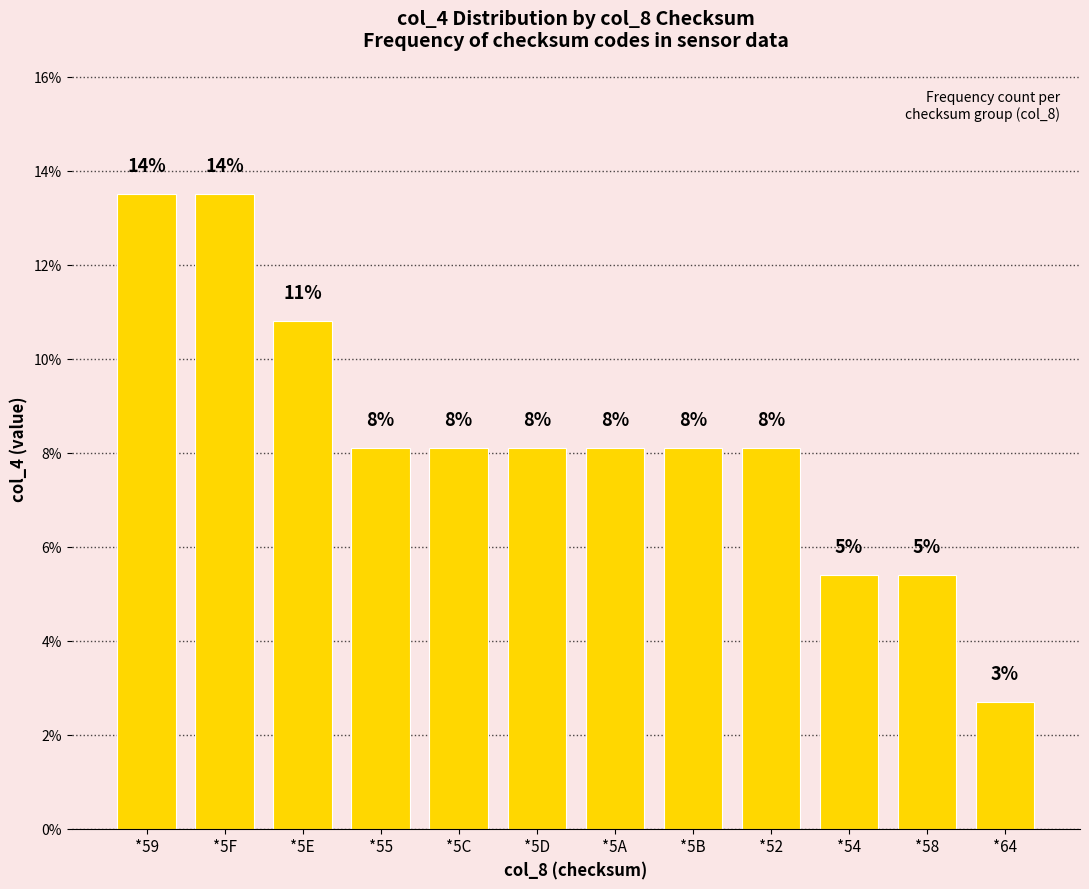

Are the bars grouped side by side (vs. stacked)?

No